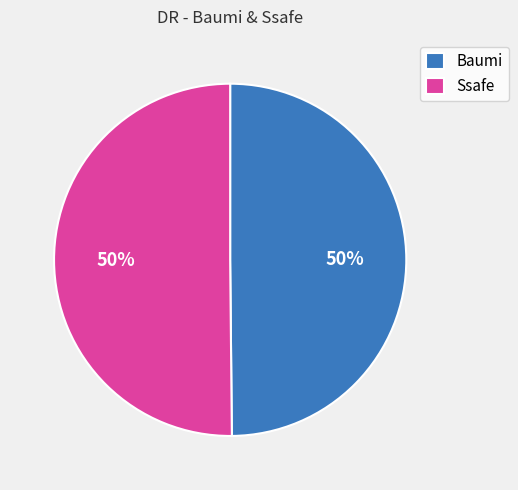

To the nearest percent, what percentage of the pie is Ssafe?

50%